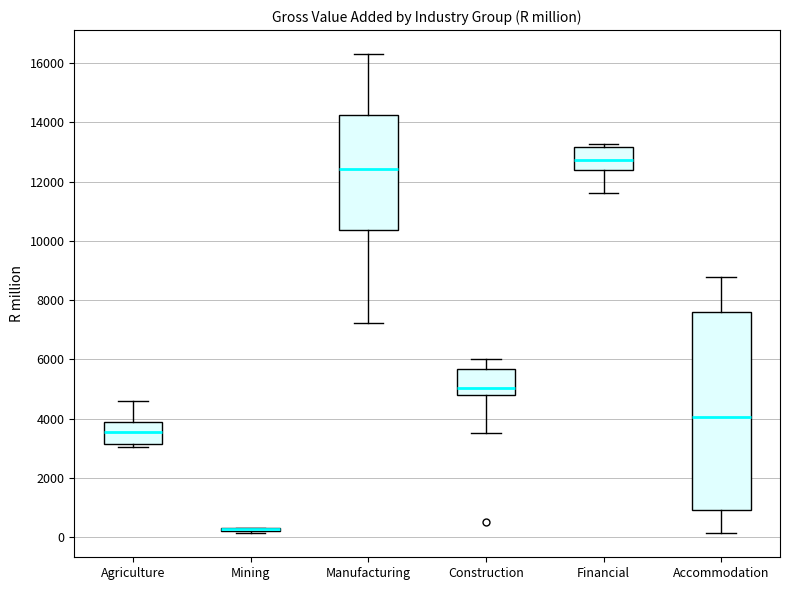

Where is the lower edge of the box for Agriculture on the y-axis? The values are not printed on the chart, so give them approximately, as read against the axis.

3200